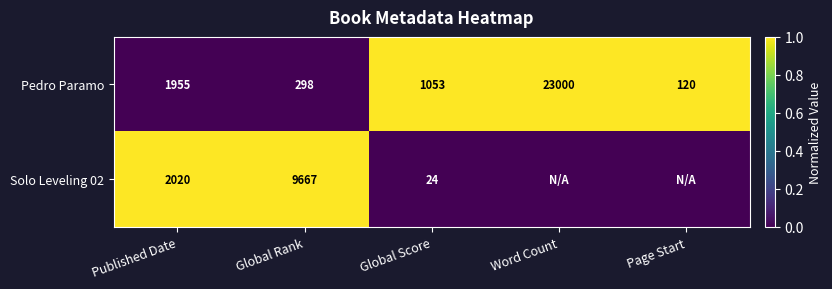

At how many categories does at least one series exceed 0?

5